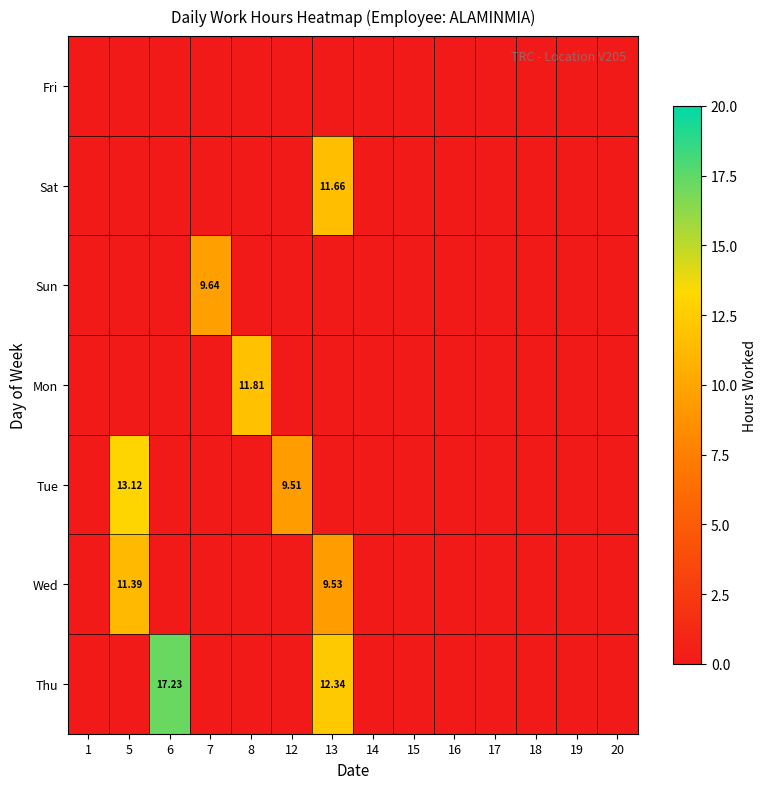

List the labels in order of Thu value, smallest first.

1, 5, 7, 8, 12, 14, 15, 16, 17, 18, 19, 20, 13, 6